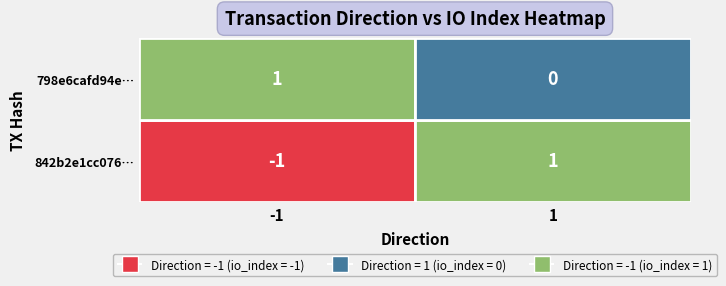

How many values in the 842b2e1cc076200fe99670bfc8bbfcf8e5c10e0 series are below 1?

1